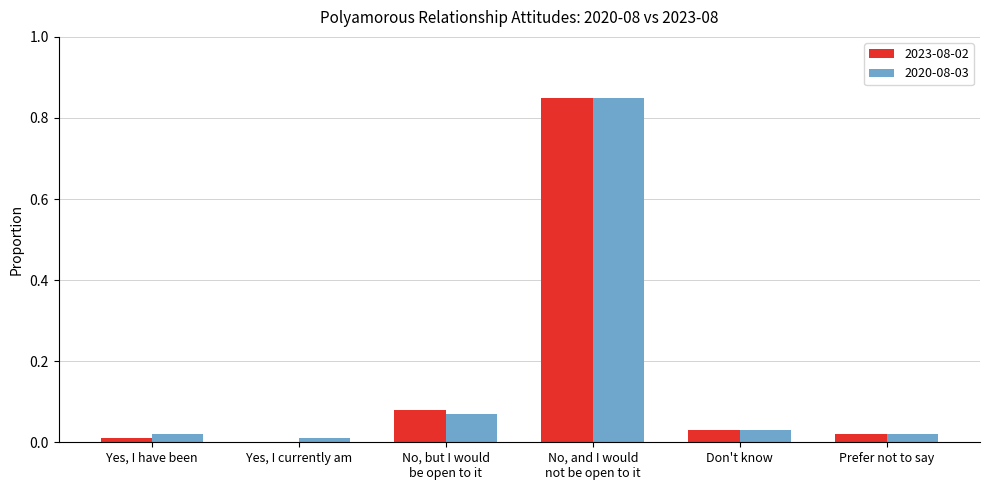

How many groups of bars are there?

6